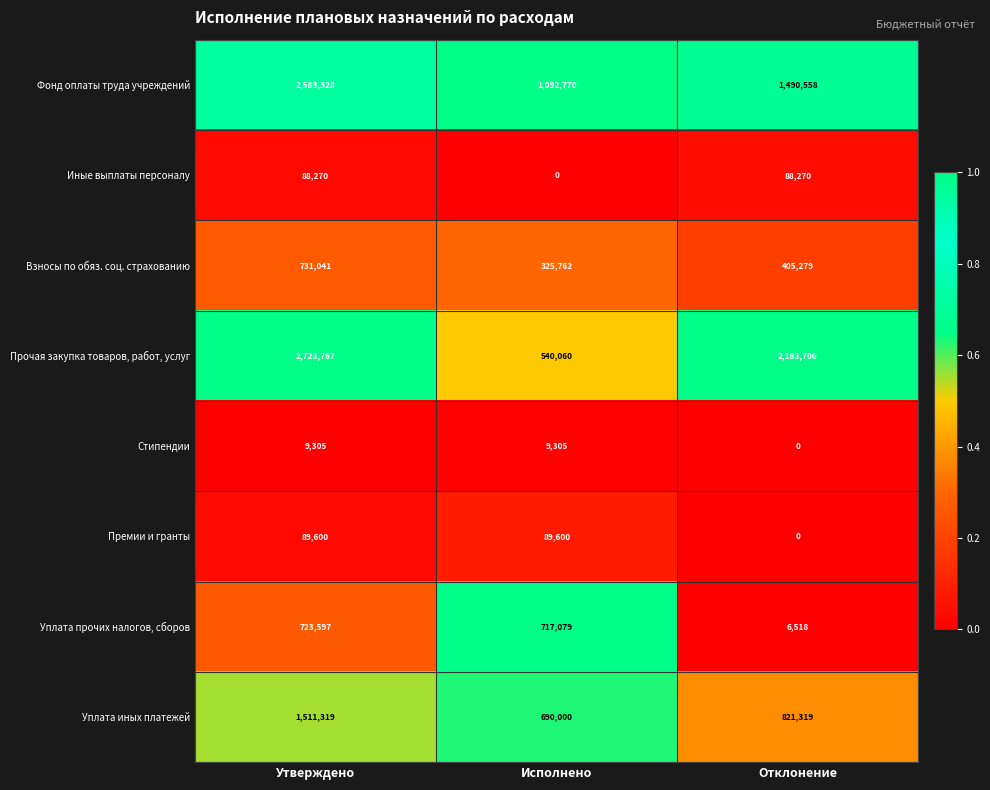

Reading left to right, list all the values displayed in this chart.

Фонд оплаты труда учреждений: Утверждено=2583328	Исполнено=1092770	Отклонение=1490558
Иные выплаты персоналу: Утверждено=88270	Исполнено=0	Отклонение=88270
Взносы по обяз. соц. страхованию: Утверждено=731041	Исполнено=325762	Отклонение=405279
Прочая закупка товаров, работ, услуг: Утверждено=2723767	Исполнено=540060	Отклонение=2183706
Стипендии: Утверждено=9305	Исполнено=9305	Отклонение=0
Премии и гранты: Утверждено=89600	Исполнено=89600	Отклонение=0
Уплата прочих налогов, сборов: Утверждено=723597	Исполнено=717079	Отклонение=6518
Уплата иных платежей: Утверждено=1511319	Исполнено=690000	Отклонение=821319